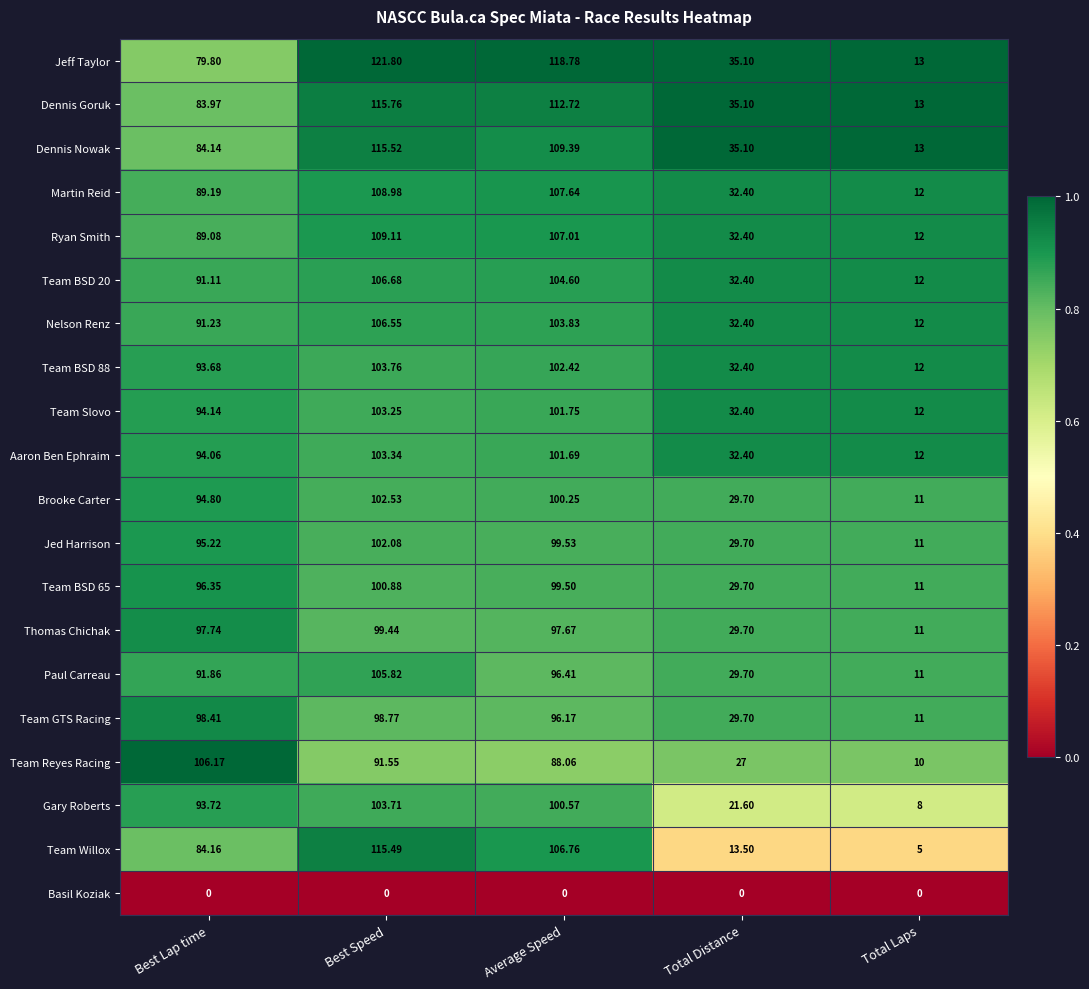

Which category has the lowest value in the Team BSD 65 series?

Total Laps